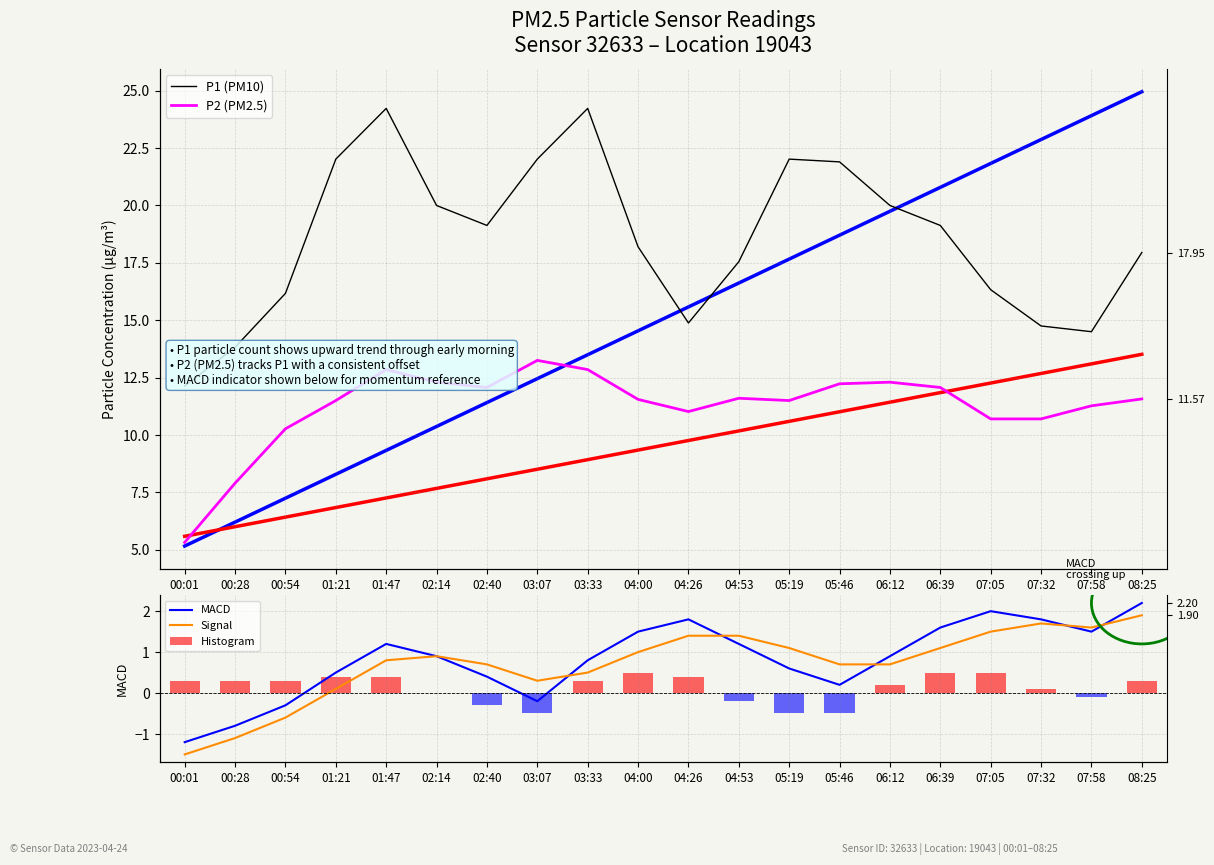

Which series has the largest total across all categories?

P1 (PM10)